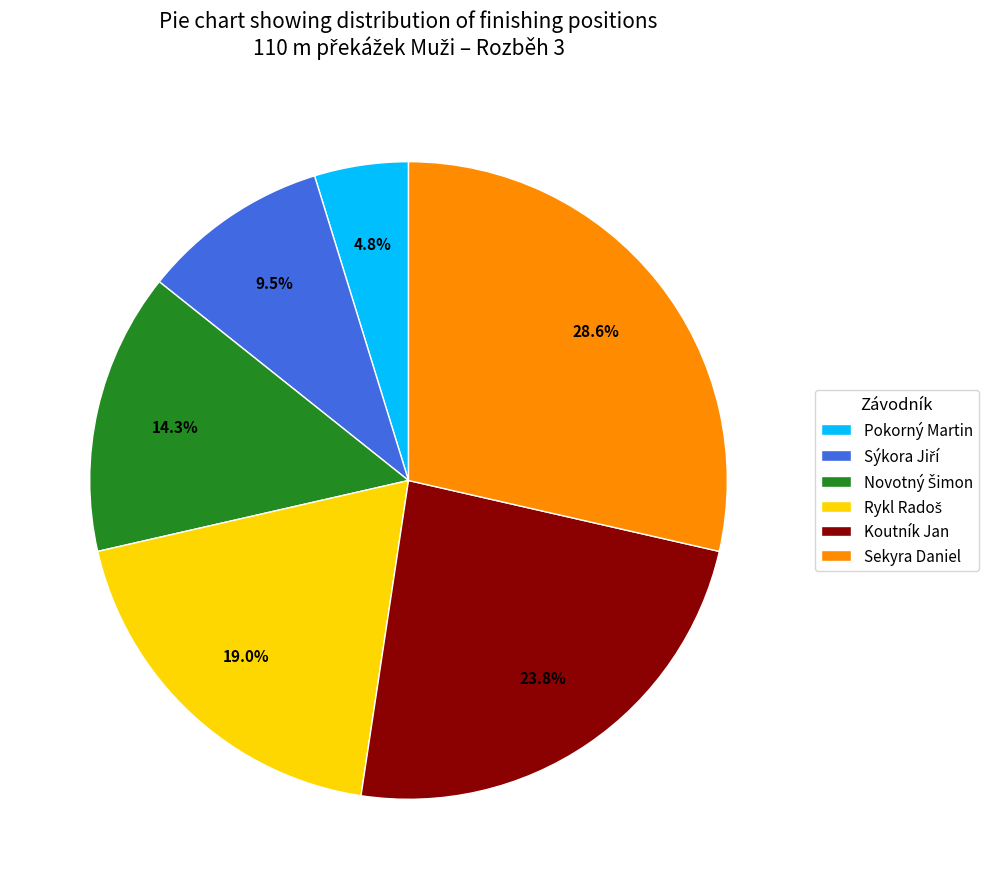

Does any single category account for the majority?

No